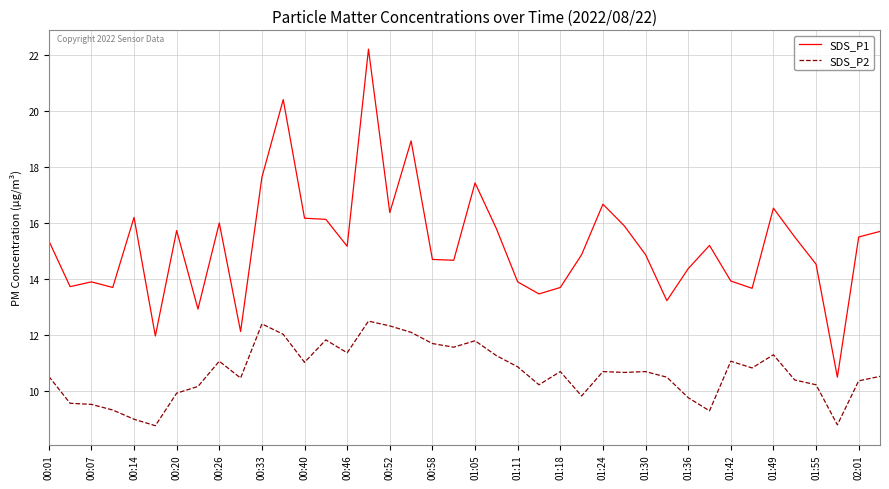

Which series has the largest range (max minus min)?

SDS_P1